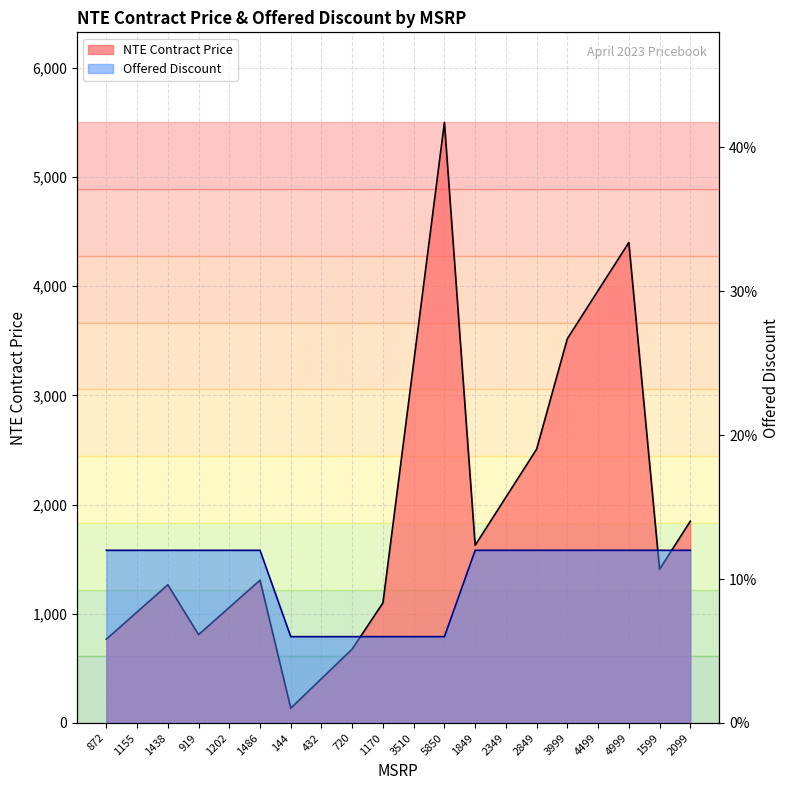

What is the difference between the maximum and minimum values in the Offered Discount series?

0.1